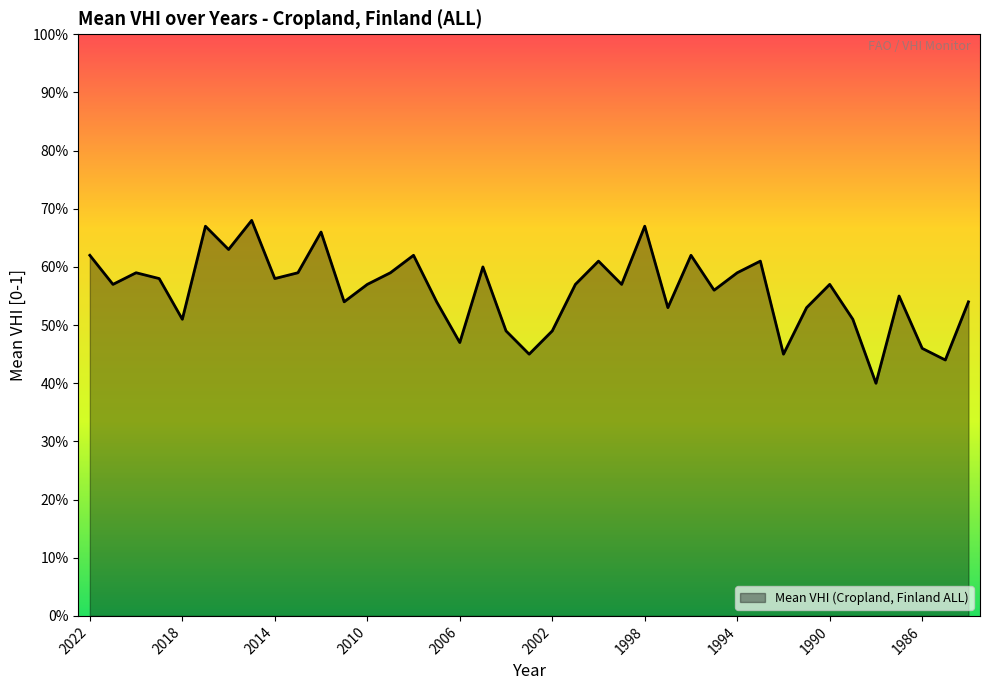

What is the sum of all values?

21.8